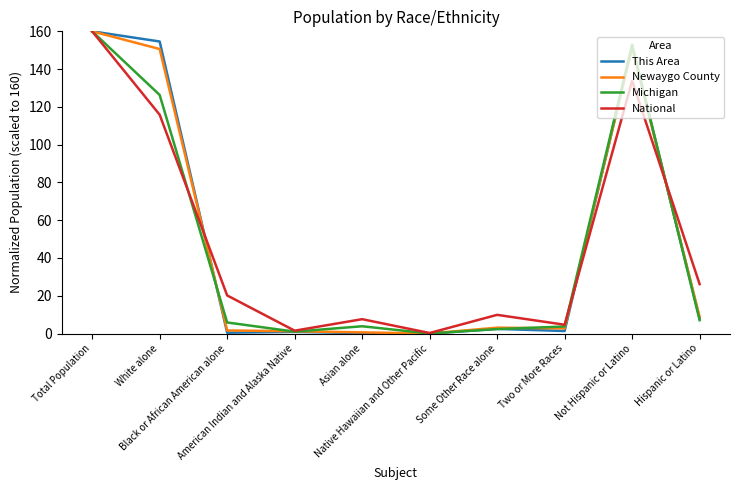

What value does the Michigan series have at American Indian and Alaska Native?

1.0